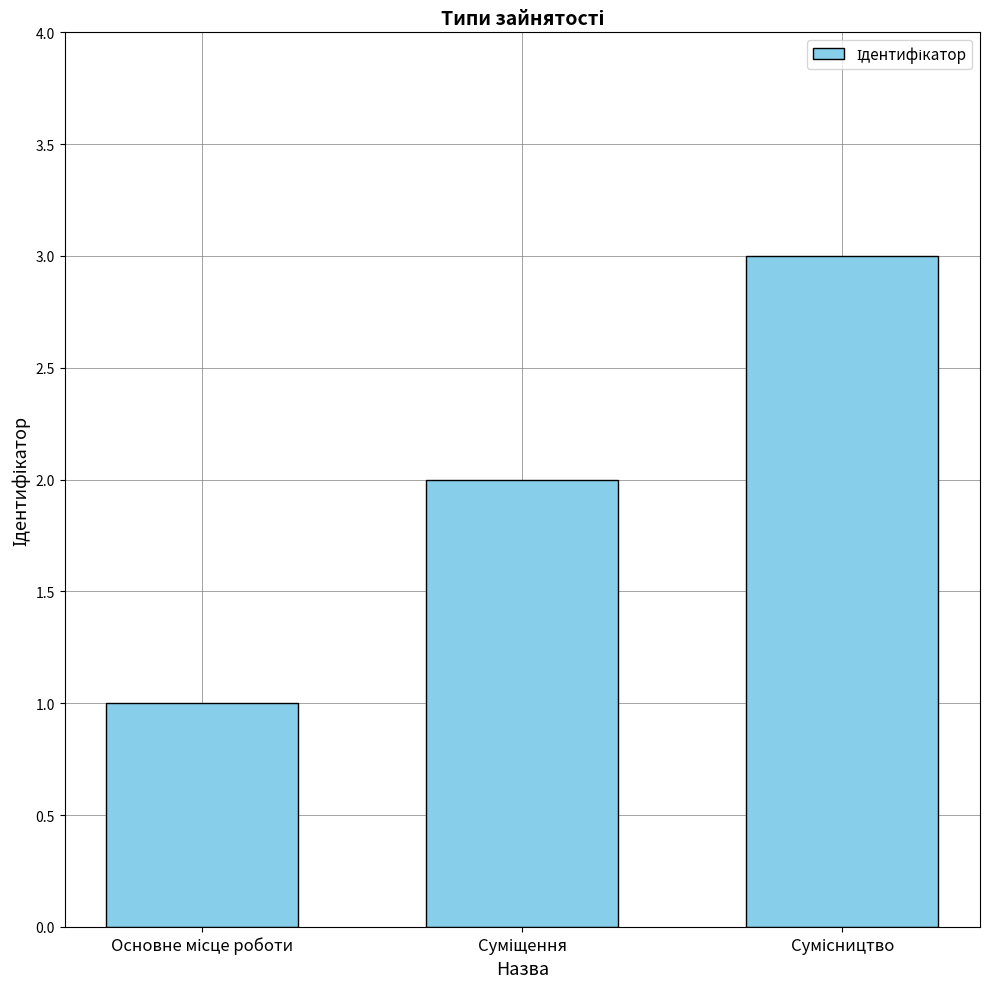

What is the sum of all values?

6